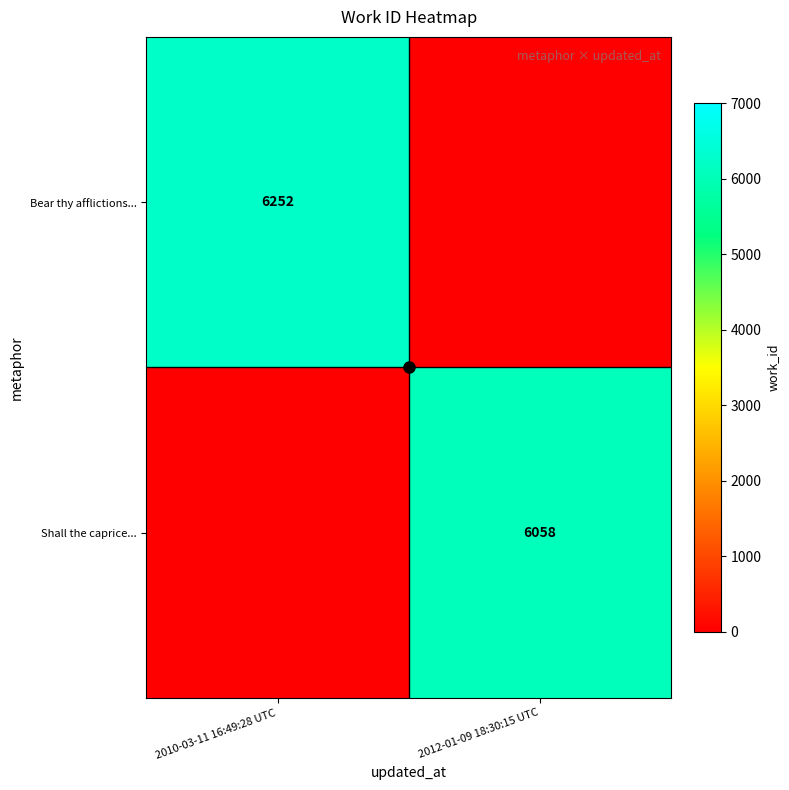

At which category does the chart reach its minimum across all series?

2012-01-09 18:30:15 UTC